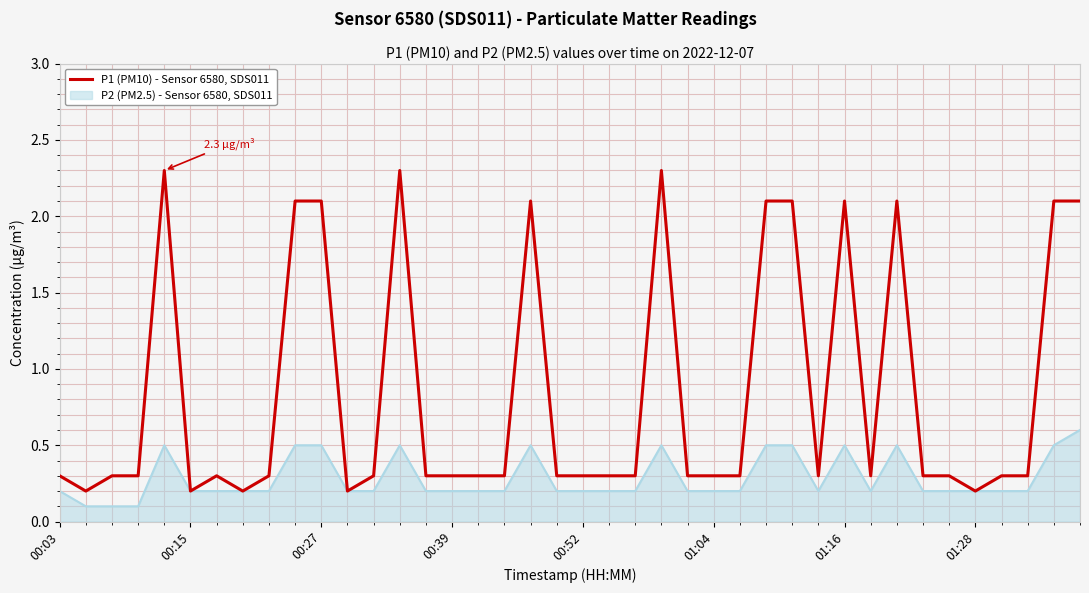

List the series in order of their overall mean, highest first.

P1 (PM10) - Sensor 6580, SDS011, P2 (PM2.5) - Sensor 6580, SDS011